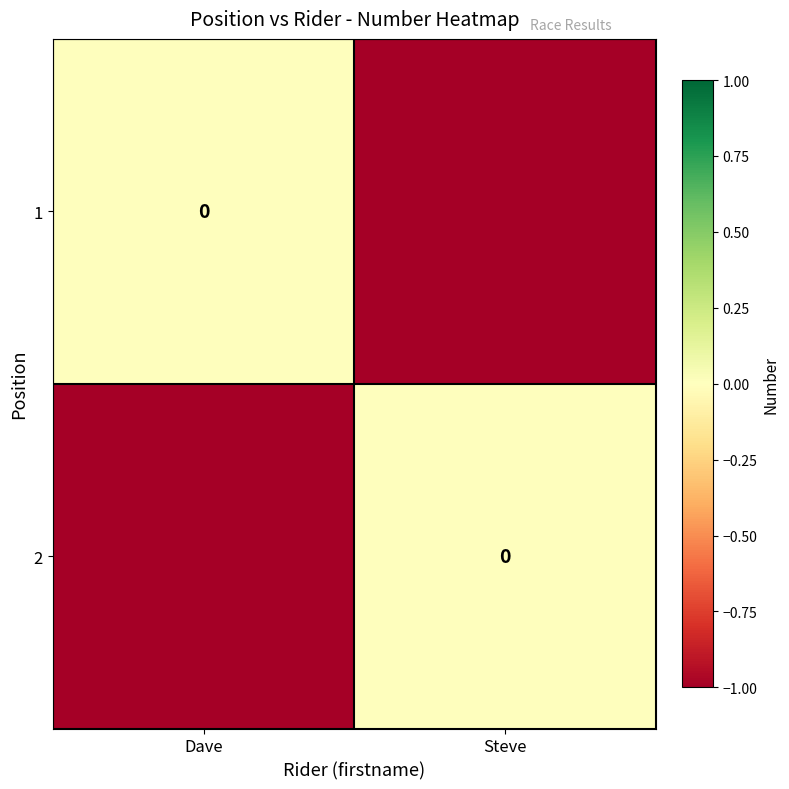

Where is 1 nearest to the value 0?

Dave